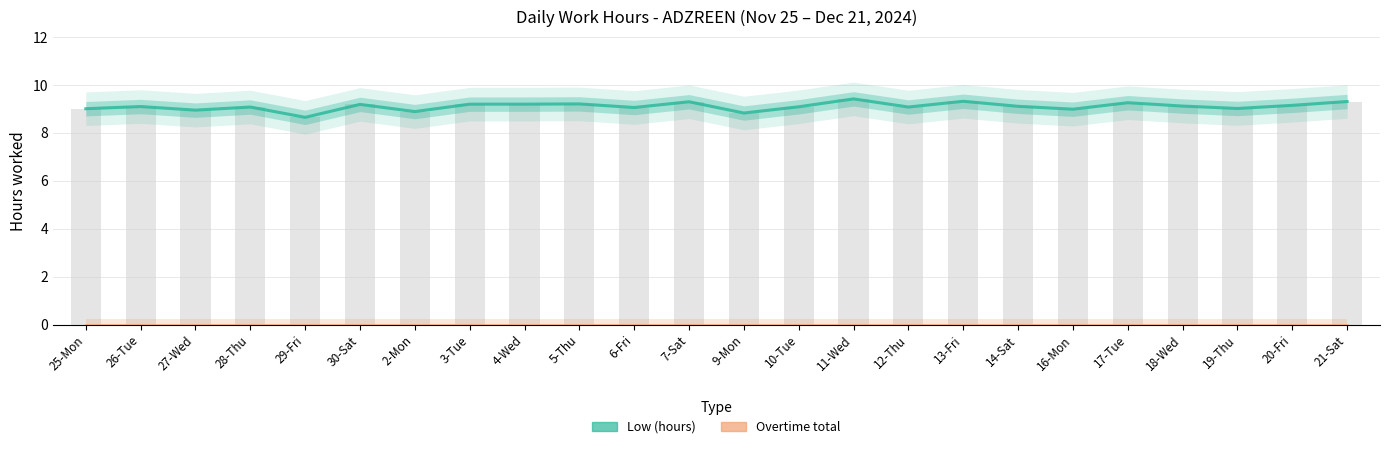

Which series changed the most between 5-Thu and 10-Tue?

Low (hours)